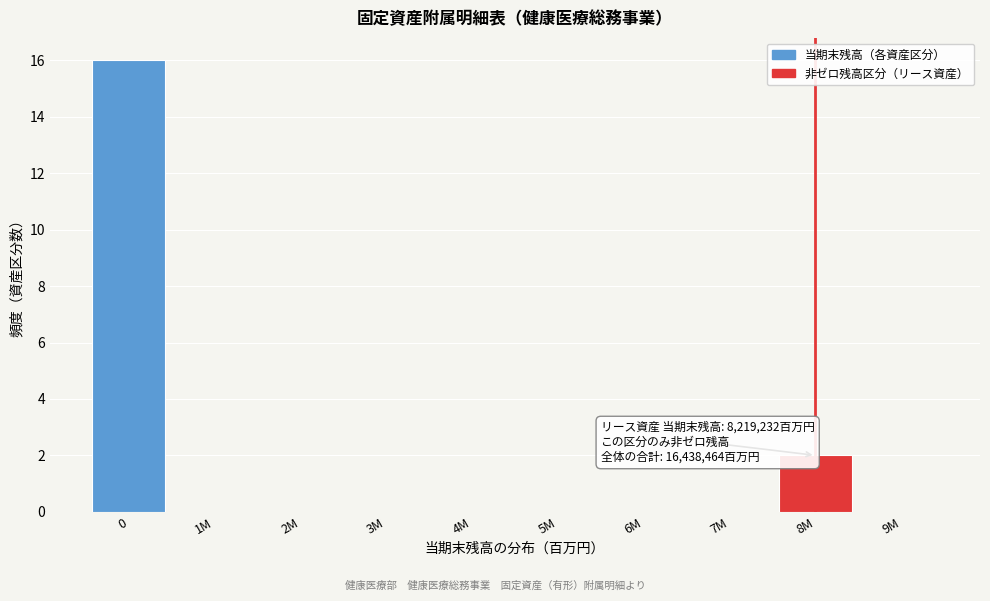

Reading right to left, extract all data points from this chart.

9M=0	8M=2	7M=0	6M=0	5M=0	4M=0	3M=0	2M=0	1M=0	0=16